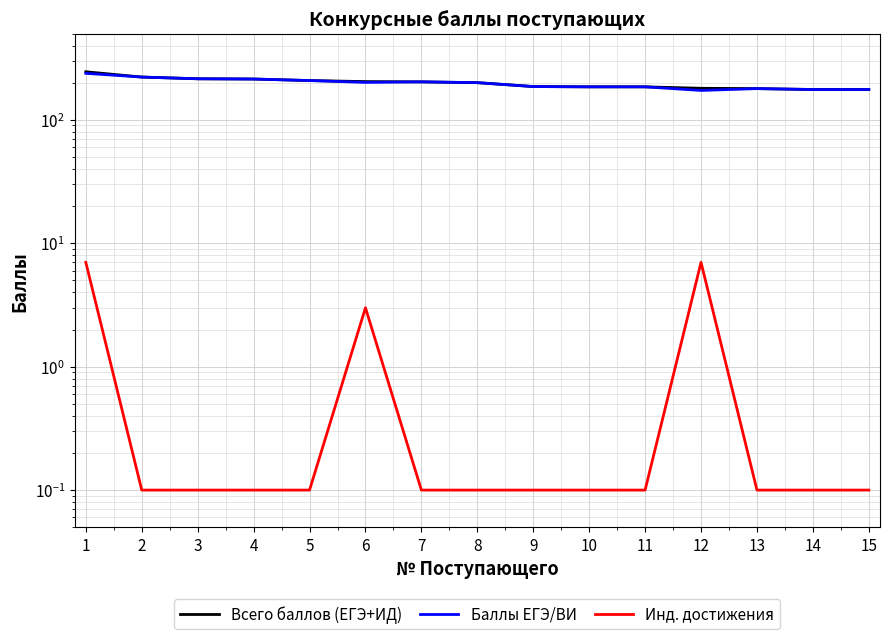

True or false: Инд. достижения has a value of 0.1 at 8.

True